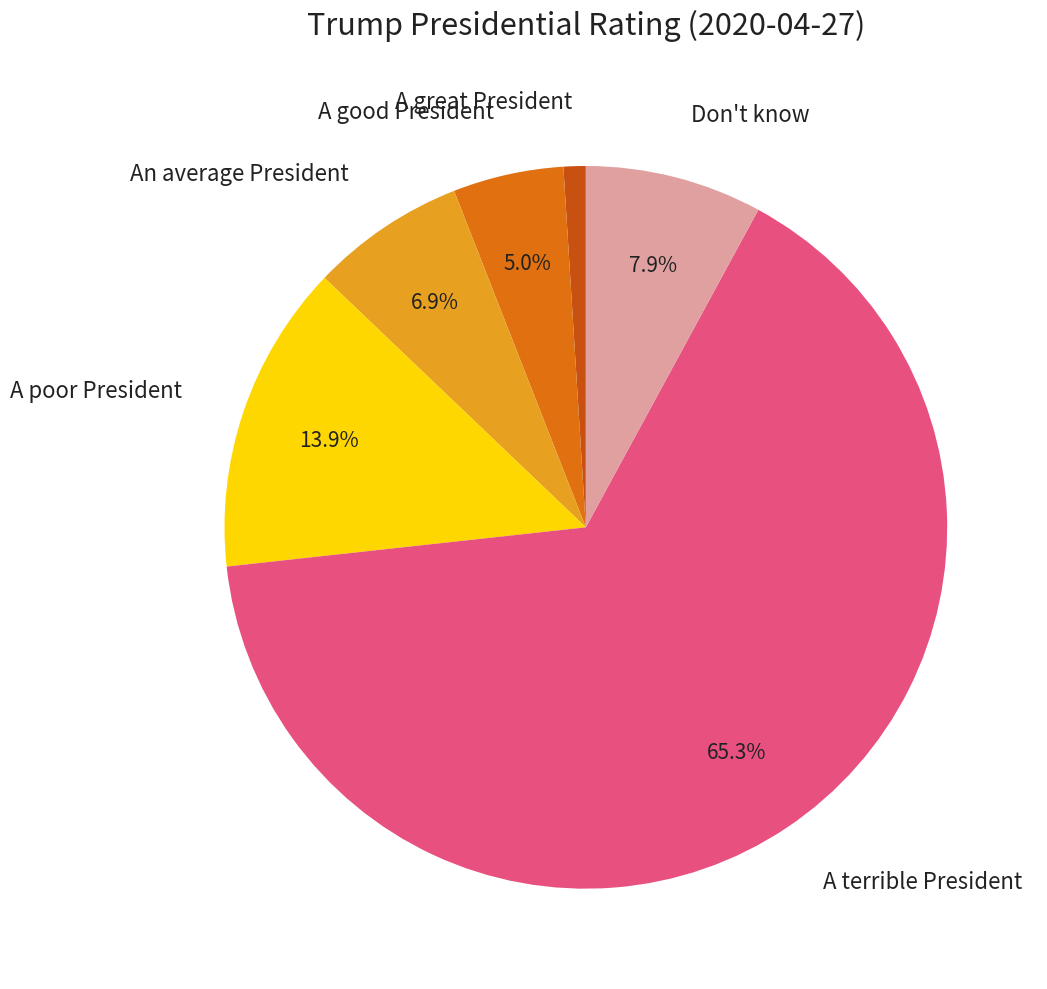

What portion of the pie excludes A poor President?

86.1%